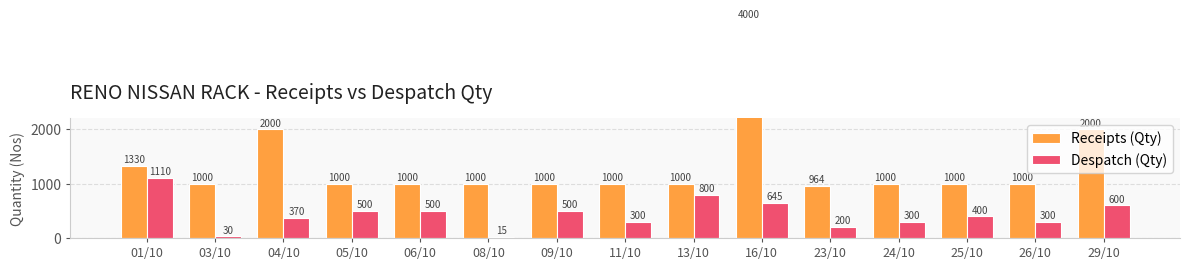

Reading left to right, transcribe all the data shown in this chart.

Receipts (Qty): 1330	1000	2000	1000	1000	1000	1000	1000	1000	4000	964	1000	1000	1000	2000
Despatch (Qty): 1110	30	370	500	500	15	500	300	800	645	200	300	400	300	600